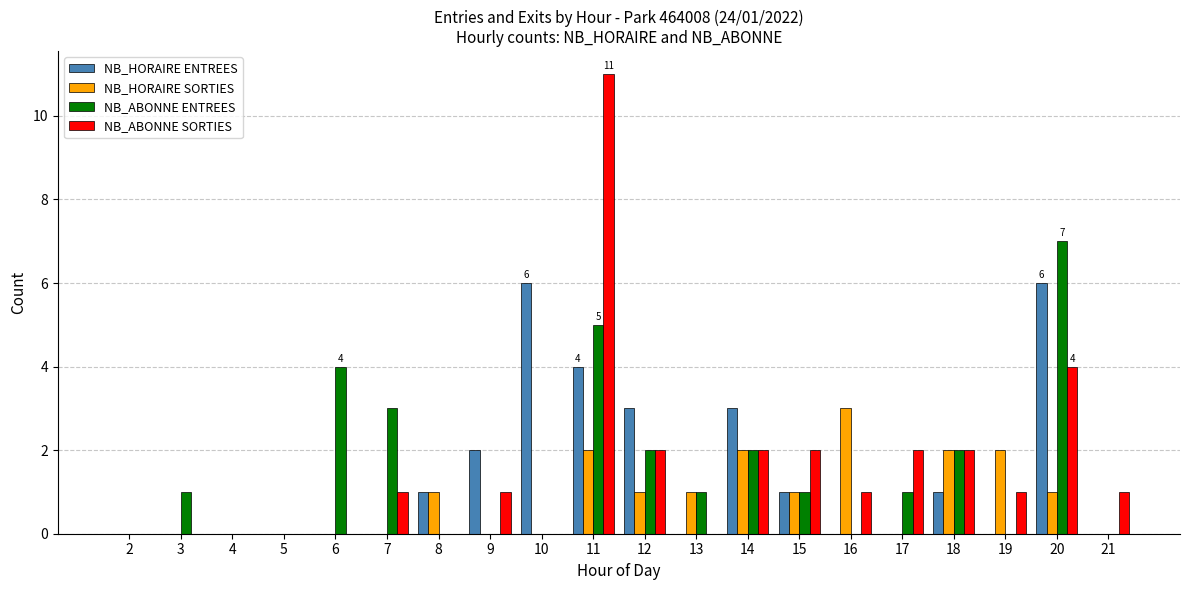

The value of NB_HORAIRE ENTREES at 12 is 4. True or false?

False